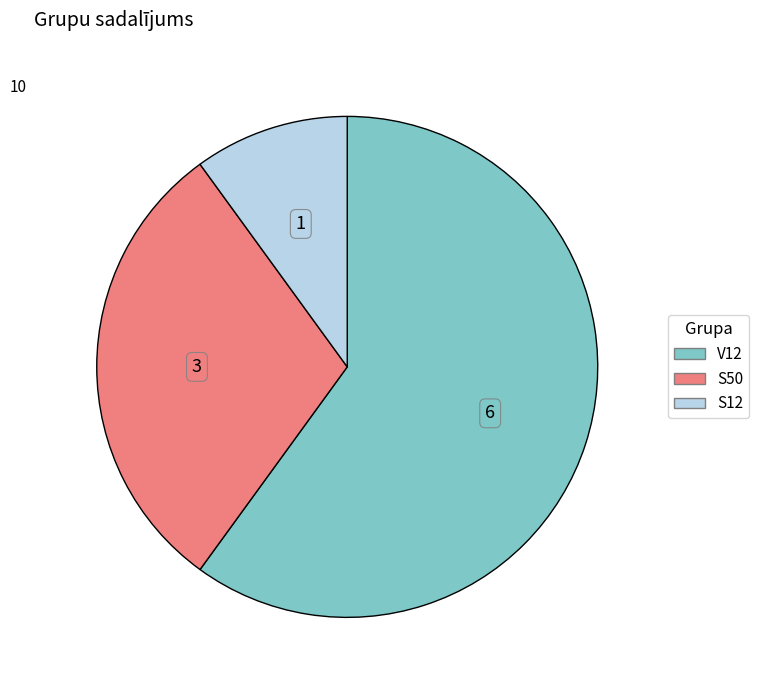

The S12 slice represents 10% of the pie. True or false?

True